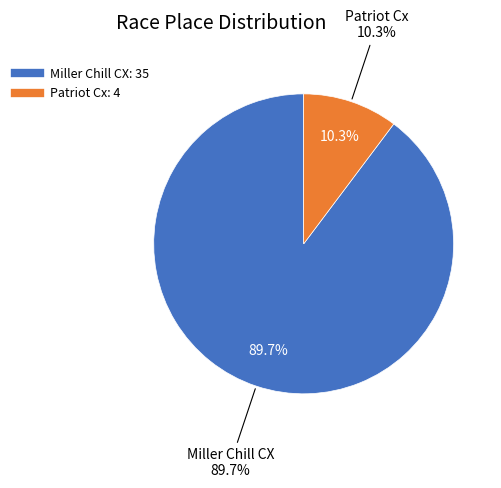

Is it true that Patriot Cx is 10% of the pie?

True